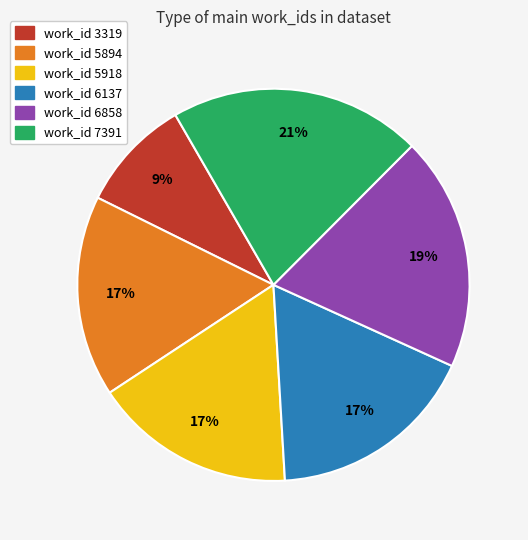

Is there any slice that represents more than half of the pie?

No